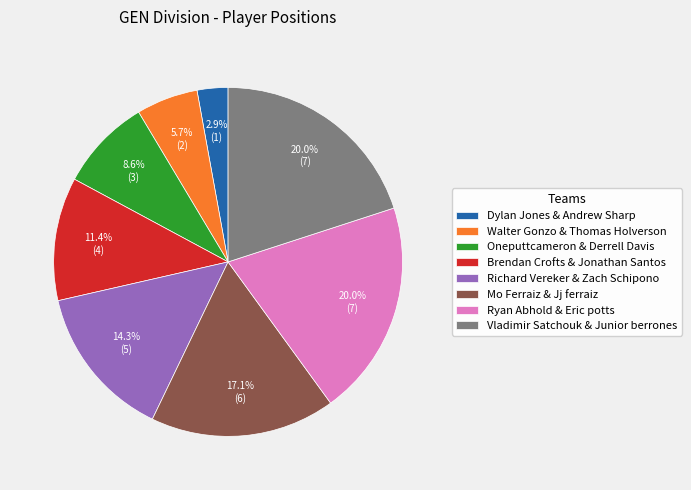

What is the smallest slice in the pie chart?

Dylan Jones & Andrew Sharp